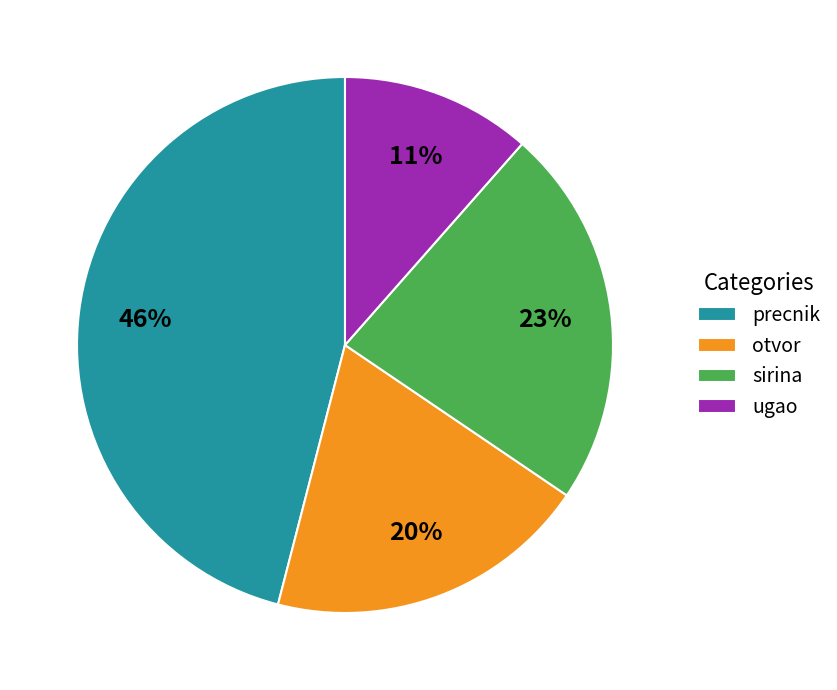

Which has a higher value, otvor or sirina?

sirina